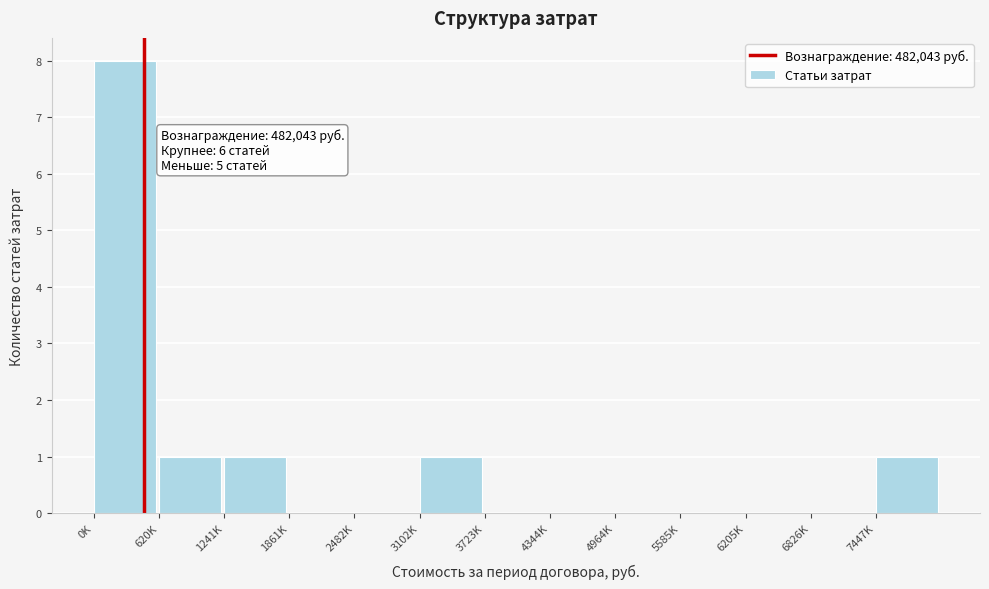

Reading left to right, what are all the values shown in this chart?

0K=8	620K=1	1241K=1	1861K=0	2482K=0	3102K=1	3723K=0	4344K=0	4964K=0	5585K=0	6205K=0	6826K=0	7447K=1